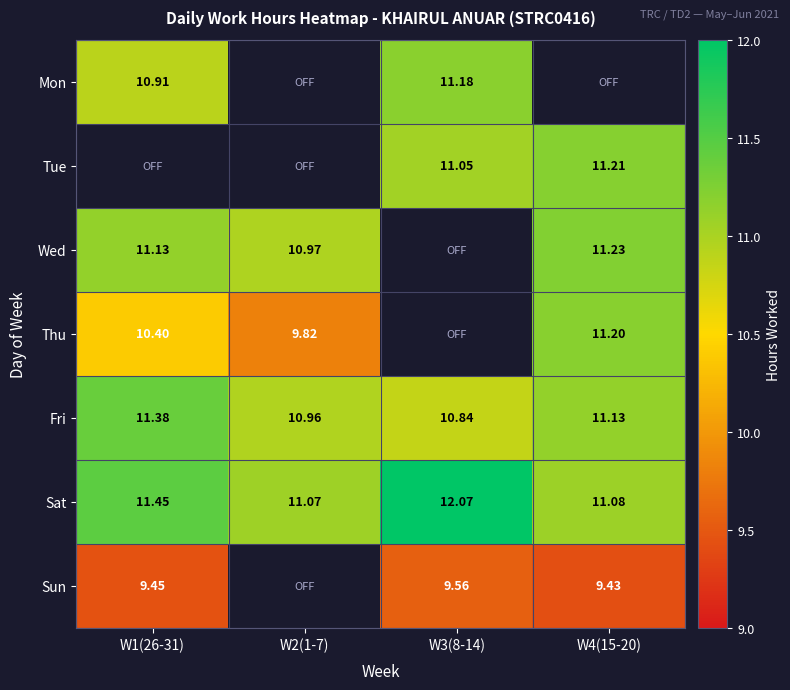

The value of Wed at W4(15-20) is 11.2. True or false?

True